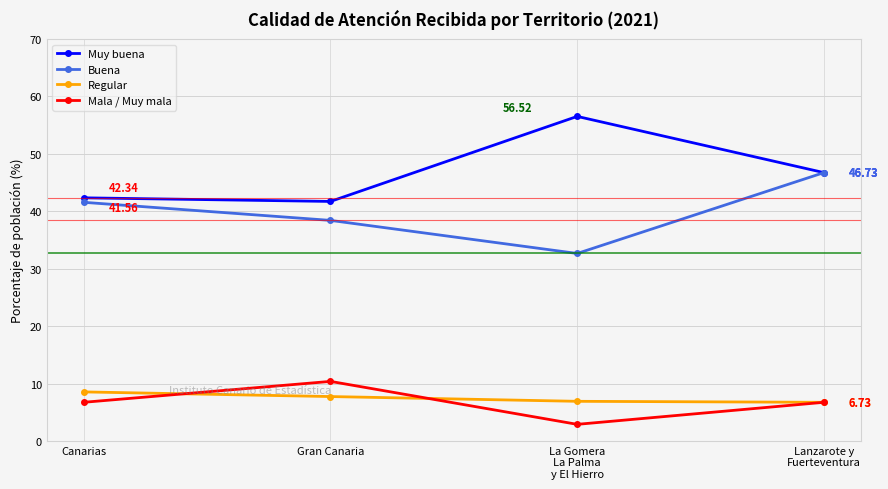

What is the difference between the highest and lowest values at Gran Canaria?

34.0